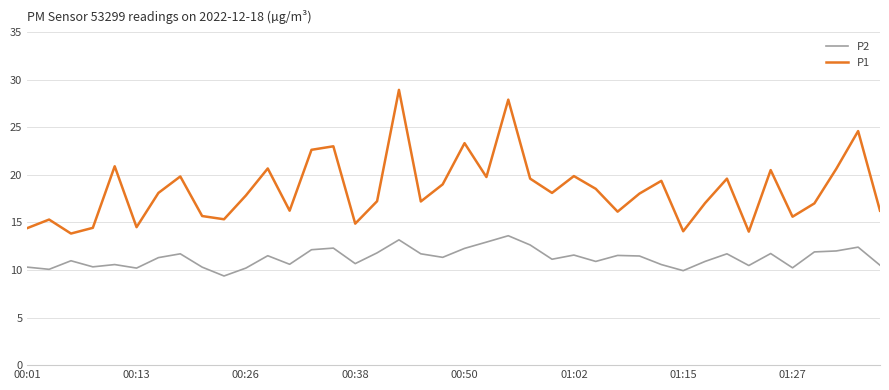

Which series has the widest spread of values?

P1